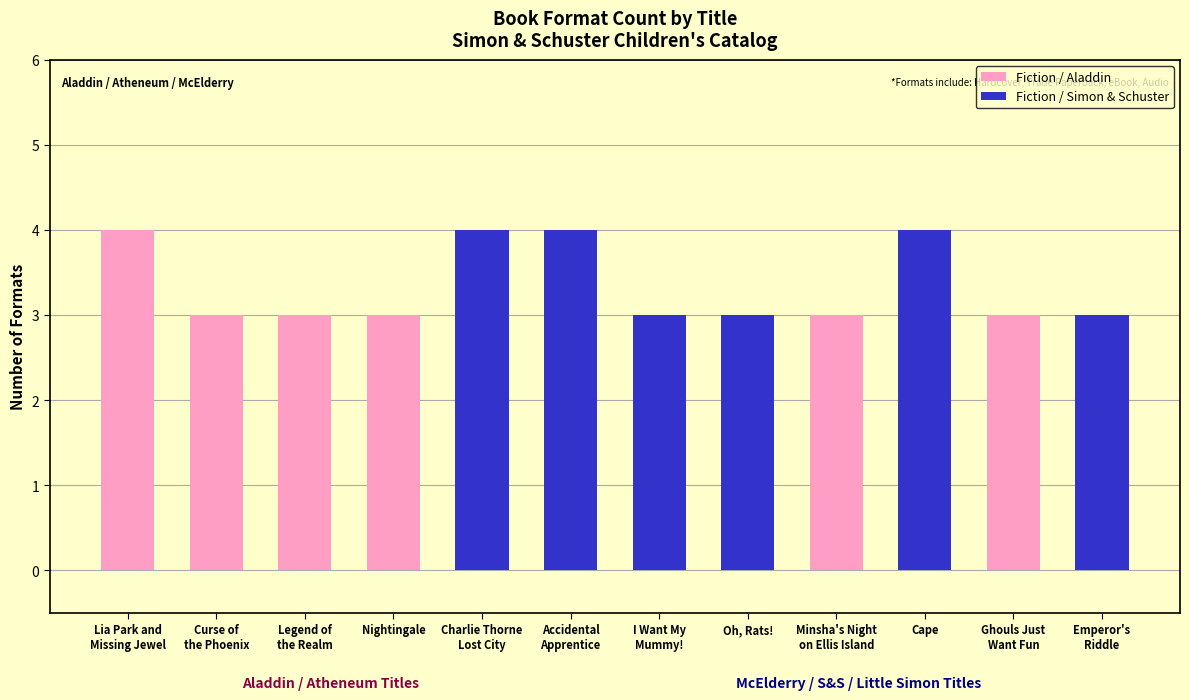

The value of Fiction / Aladdin at Nightingale is 3. True or false?

True